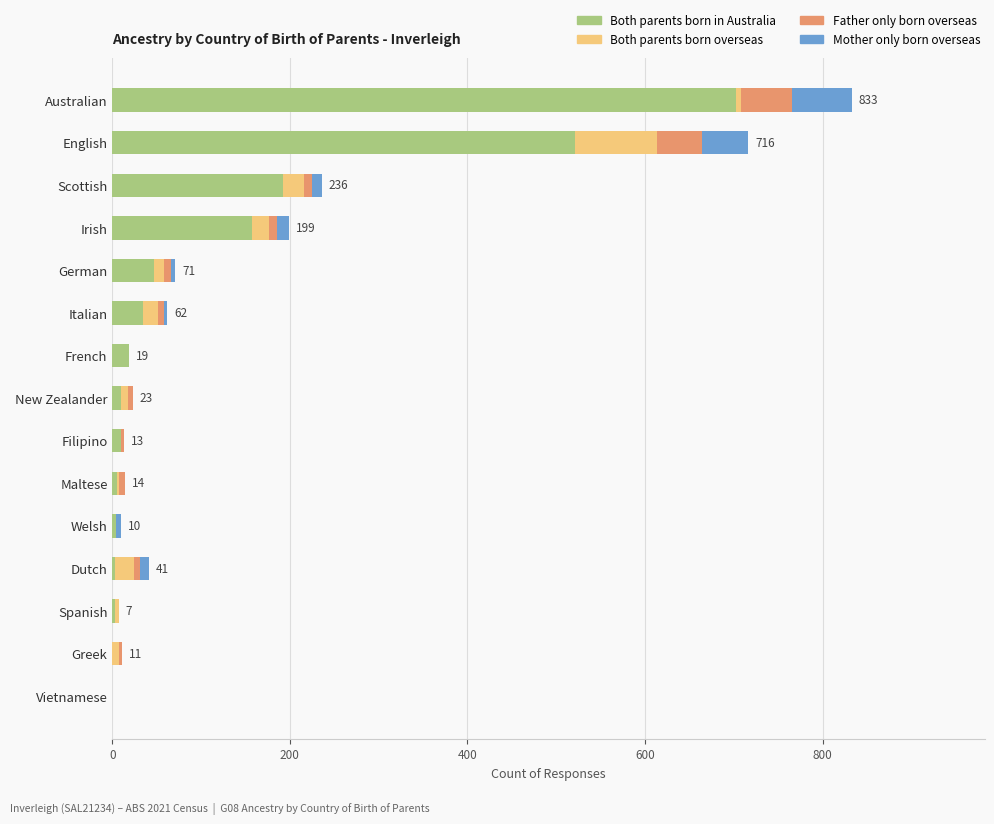

At which category is the sum across all series the highest?

Australian